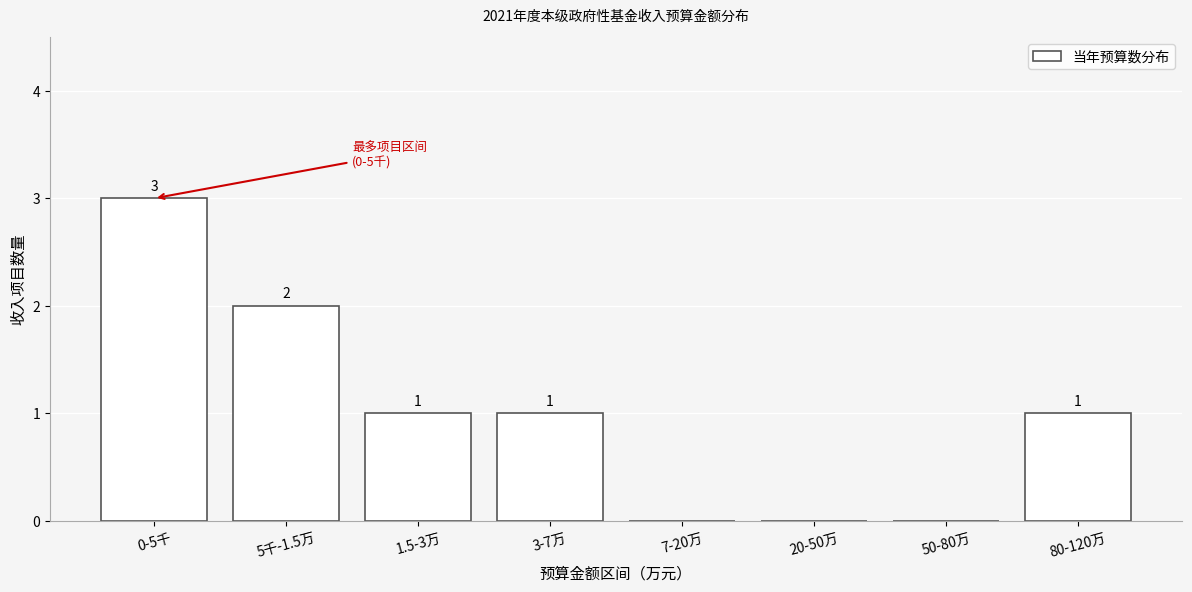

Reading left to right, list all the values displayed in this chart.

0-5千=3	5千-1.5万=2	1.5-3万=1	3-7万=1	7-20万=0	20-50万=0	50-80万=0	80-120万=1